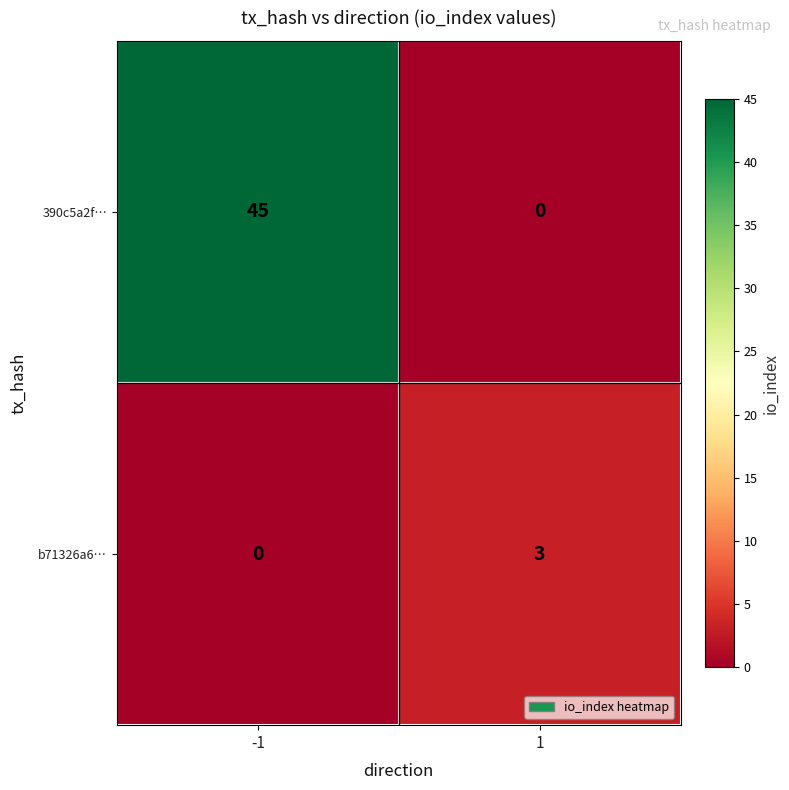

Count the number of categories in the chart.

2